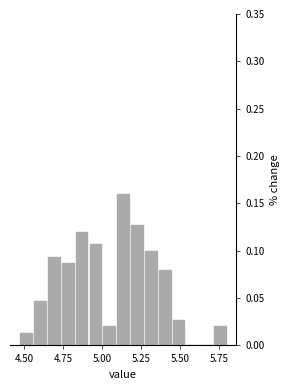

Read against the x-axis, roughly where is the centre of the tallest bar?

5.15